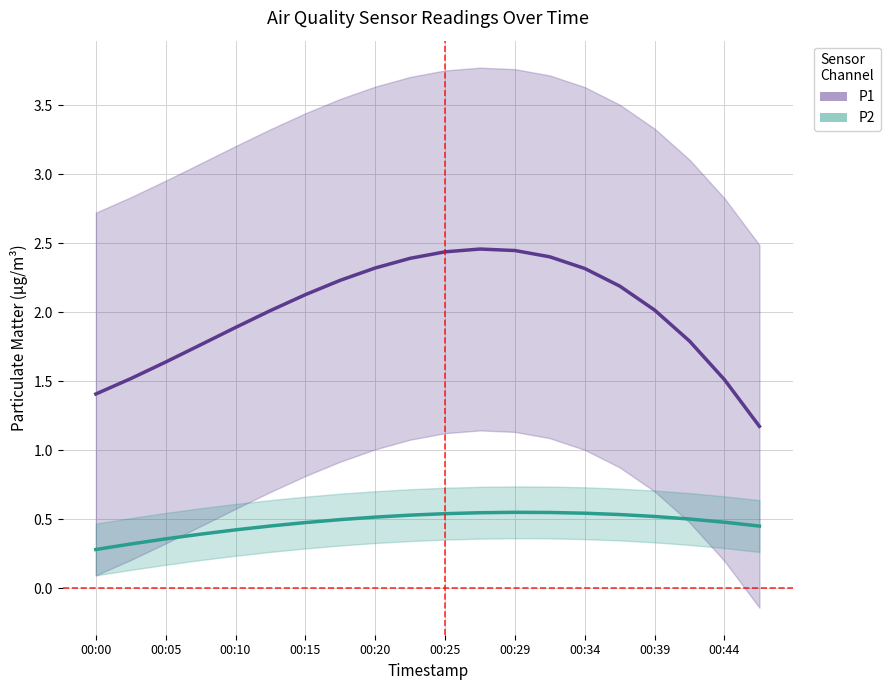

Reading left to right, list all the values displayed in this chart.

P1: 1.4	1.5	1.6	1.8	1.9	2.0	2.1	2.2	2.3	2.4	2.4	2.5	2.4	2.4	2.3	2.2	2.0	1.8	1.5	1.2
P2: 0.3	0.3	0.4	0.4	0.4	0.5	0.5	0.5	0.5	0.5	0.5	0.5	0.6	0.5	0.5	0.5	0.5	0.5	0.5	0.5